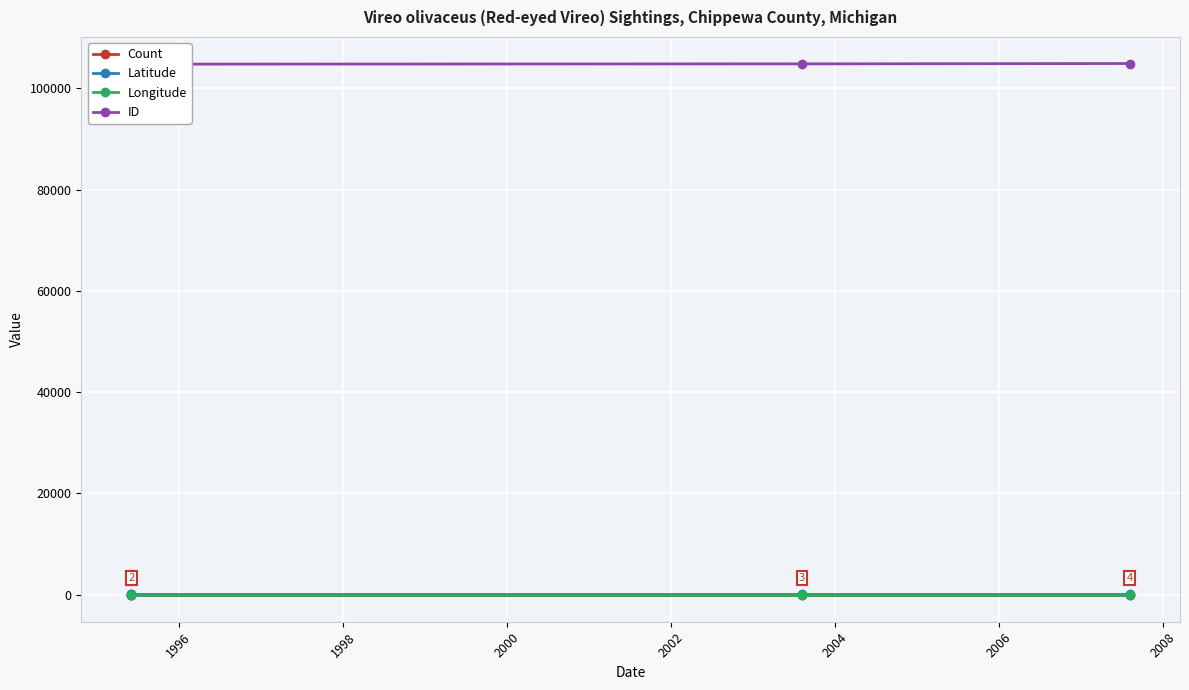

True or false: ID has more than 1 interior local peaks.

False